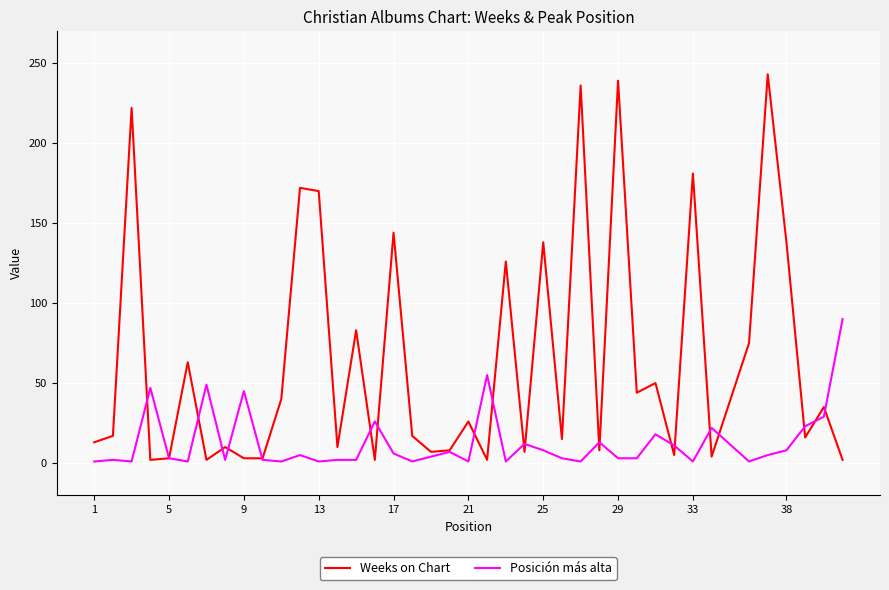

What is the highest value of the Posición más alta series?

90